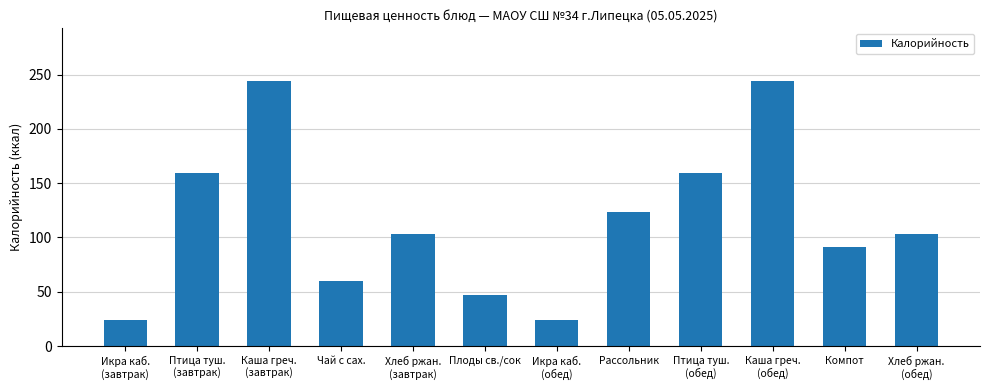

What is the label of the 5th bar from the right?

Рассольник